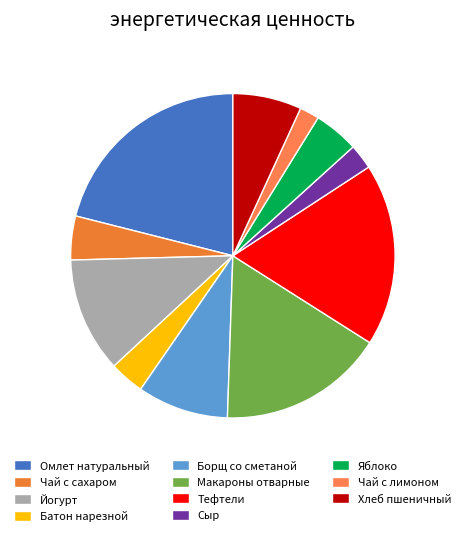

Which slice is the largest?

Омлет натуральный